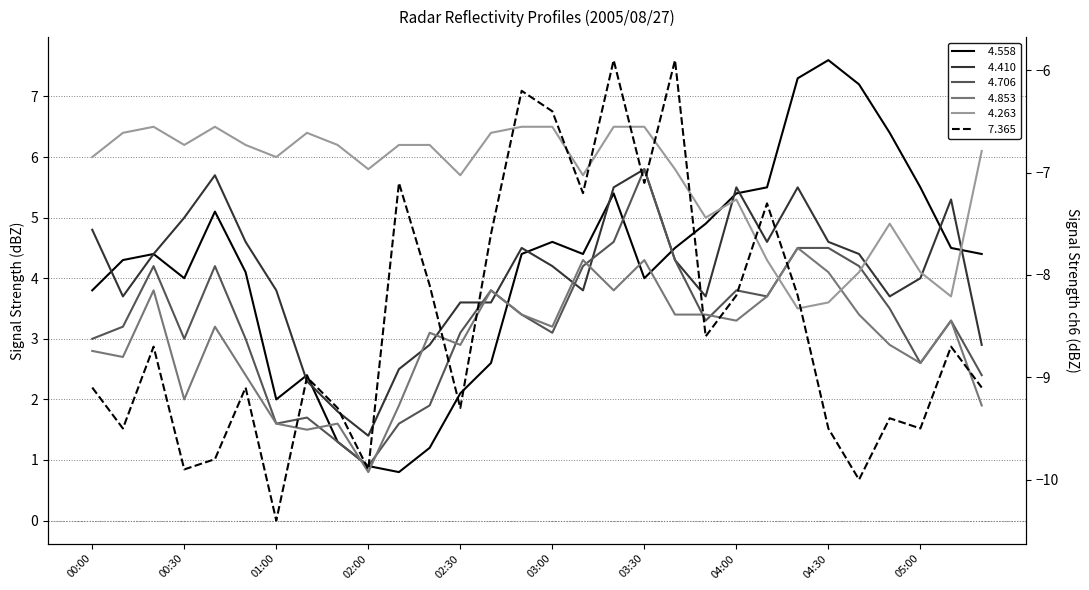

Reading right to left, what are all the values shown in this chart?

  4.558: 05:20=4.4	05:10=4.5	05:00=5.5	04:50=6.4	04:40=7.2	04:30=7.6	04:20=7.3	04:10=5.5	04:00=5.4	03:50=4.9	03:40=4.5	03:30=4.0	03:20=5.4	03:10=4.4	03:00=4.6	02:50=4.4	02:40=2.6	02:30=2.1	02:20=1.2	02:10=0.8	02:00=0.9	01:20=1.3	01:10=2.4	01:00=2.0	00:50=4.1	00:40=5.1	00:30=4.0	00:20=4.4	00:10=4.3	00:00=3.8
  4.410: 05:20=2.9	05:10=5.3	05:00=4.0	04:50=3.7	04:40=4.4	04:30=4.6	04:20=5.5	04:10=4.6	04:00=5.5	03:50=3.7	03:40=4.3	03:30=5.8	03:20=5.5	03:10=3.8	03:00=4.2	02:50=4.5	02:40=3.6	02:30=3.6	02:20=2.9	02:10=2.5	02:00=1.4	01:20=1.8	01:10=2.3	01:00=3.8	00:50=4.6	00:40=5.7	00:30=5.0	00:20=4.4	00:10=3.7	00:00=4.8
  4.706: 05:20=2.4	05:10=3.3	05:00=2.6	04:50=3.5	04:40=4.2	04:30=4.5	04:20=4.5	04:10=3.7	04:00=3.8	03:50=3.3	03:40=4.3	03:30=5.8	03:20=4.6	03:10=4.2	03:00=3.1	02:50=3.4	02:40=3.8	02:30=3.1	02:20=1.9	02:10=1.6	02:00=0.9	01:20=1.3	01:10=1.7	01:00=1.6	00:50=3.0	00:40=4.2	00:30=3.0	00:20=4.2	00:10=3.2	00:00=3.0
  4.853: 05:20=1.9	05:10=3.3	05:00=2.6	04:50=2.9	04:40=3.4	04:30=4.1	04:20=4.5	04:10=3.7	04:00=3.3	03:50=3.4	03:40=3.4	03:30=4.3	03:20=3.8	03:10=4.3	03:00=3.2	02:50=3.4	02:40=3.8	02:30=2.9	02:20=3.1	02:10=1.9	02:00=0.8	01:20=1.6	01:10=1.5	01:00=1.6	00:50=2.4	00:40=3.2	00:30=2.0	00:20=3.8	00:10=2.7	00:00=2.8
  4.263: 05:20=6.1	05:10=3.7	05:00=4.1	04:50=4.9	04:40=4.1	04:30=3.6	04:20=3.5	04:10=4.3	04:00=5.3	03:50=5.0	03:40=5.8	03:30=6.5	03:20=6.5	03:10=5.7	03:00=6.5	02:50=6.5	02:40=6.4	02:30=5.7	02:20=6.2	02:10=6.2	02:00=5.8	01:20=6.2	01:10=6.4	01:00=6.0	00:50=6.2	00:40=6.5	00:30=6.2	00:20=6.5	00:10=6.4	00:00=6.0
  7.365: 05:20=-9.1	05:10=-8.7	05:00=-9.5	04:50=-9.4	04:40=-10.0	04:30=-9.5	04:20=-8.2	04:10=-7.3	04:00=-8.2	03:50=-8.6	03:40=-5.9	03:30=-7.1	03:20=-5.9	03:10=-7.2	03:00=-6.4	02:50=-6.2	02:40=-7.6	02:30=-9.3	02:20=-8.1	02:10=-7.1	02:00=-9.9	01:20=-9.3	01:10=-9.0	01:00=-10.4	00:50=-9.1	00:40=-9.8	00:30=-9.9	00:20=-8.7	00:10=-9.5	00:00=-9.1